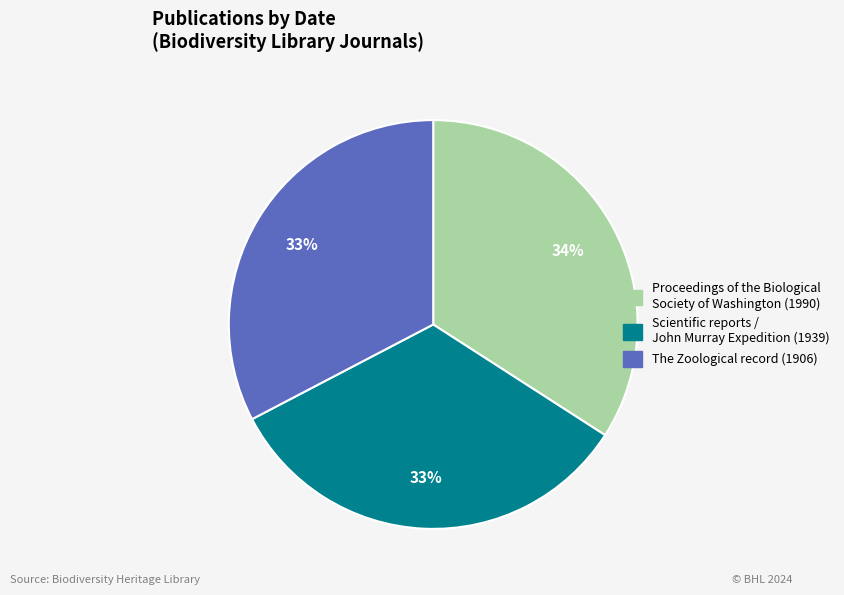

To the nearest percent, what is the average slice percentage?

33%